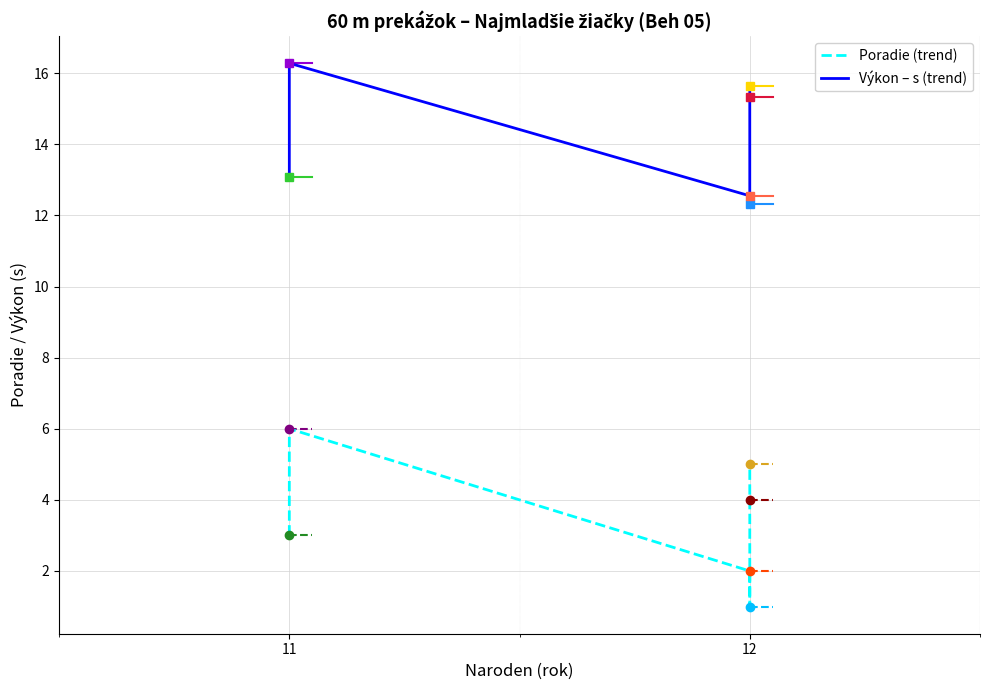

True or false: Poradie and Výkon intersect in this chart.

False